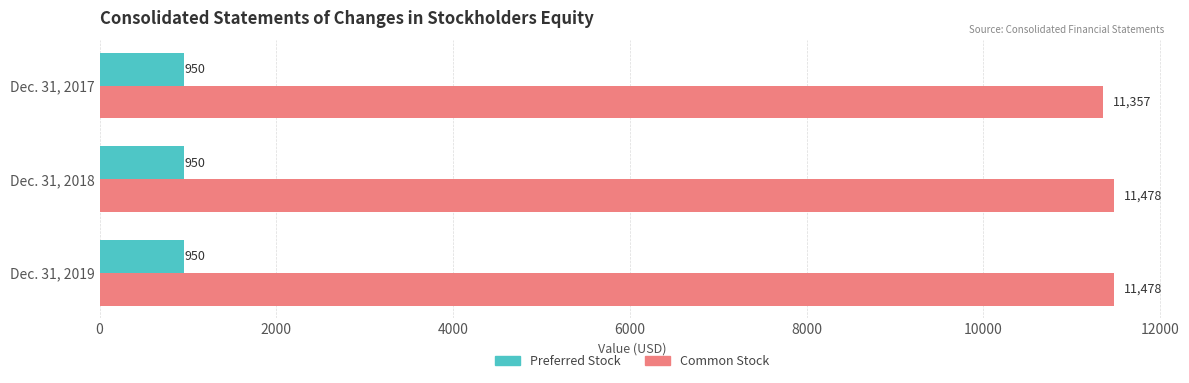

List the series in order of their overall mean, lowest first.

Preferred Stock, Common Stock